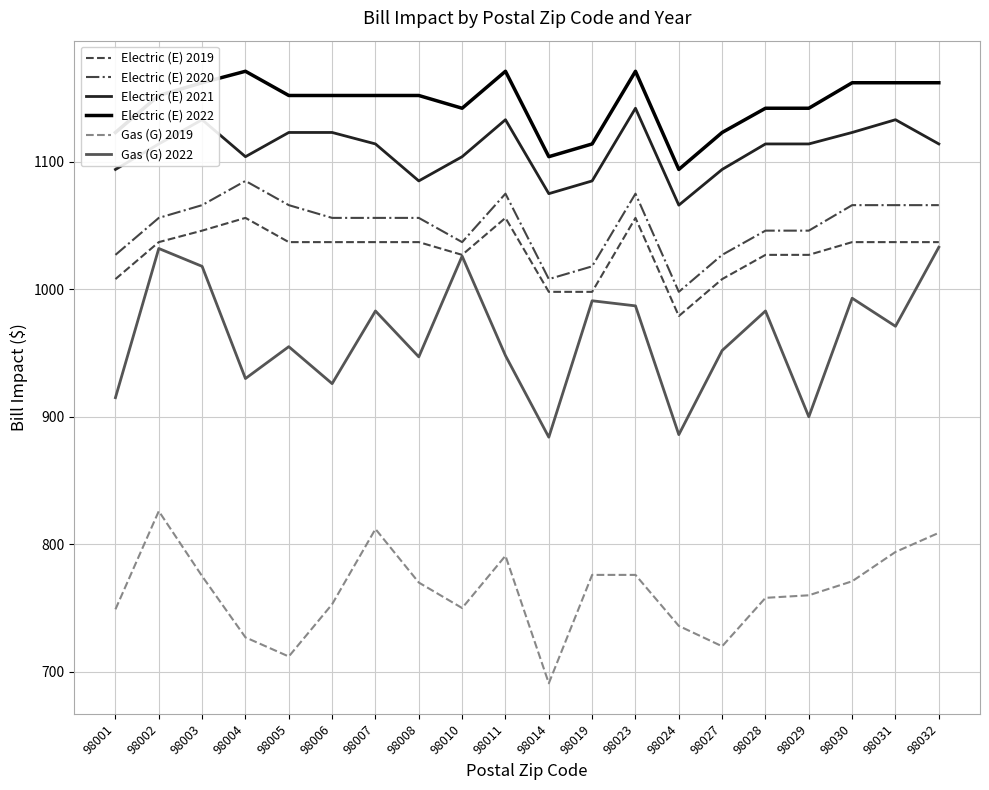

True or false: Gas (G) 2022 and Electric (E) 2020 intersect in this chart.

False